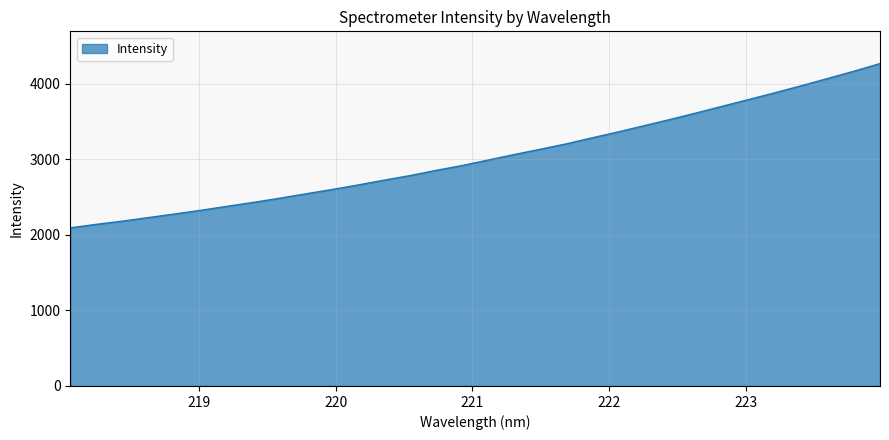

What is the greatest value displayed?

4270.2